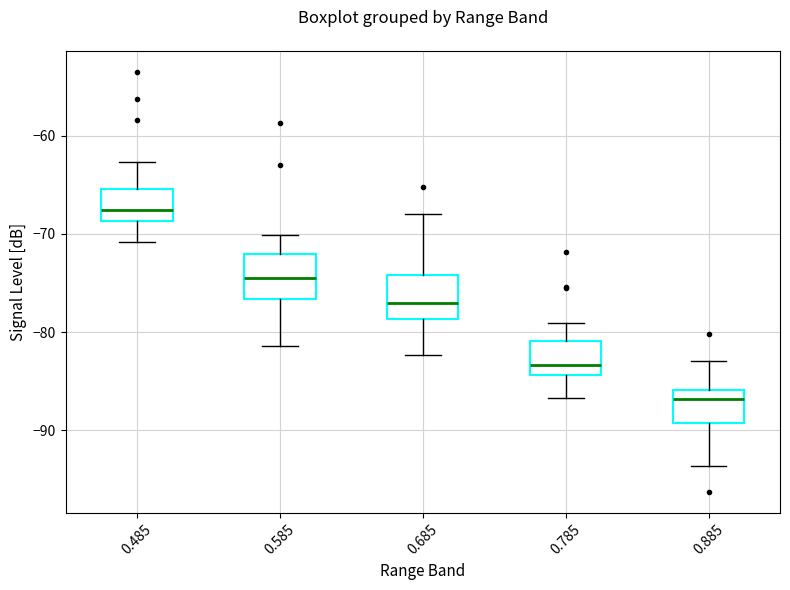

Which box has the highest median line?

0.485